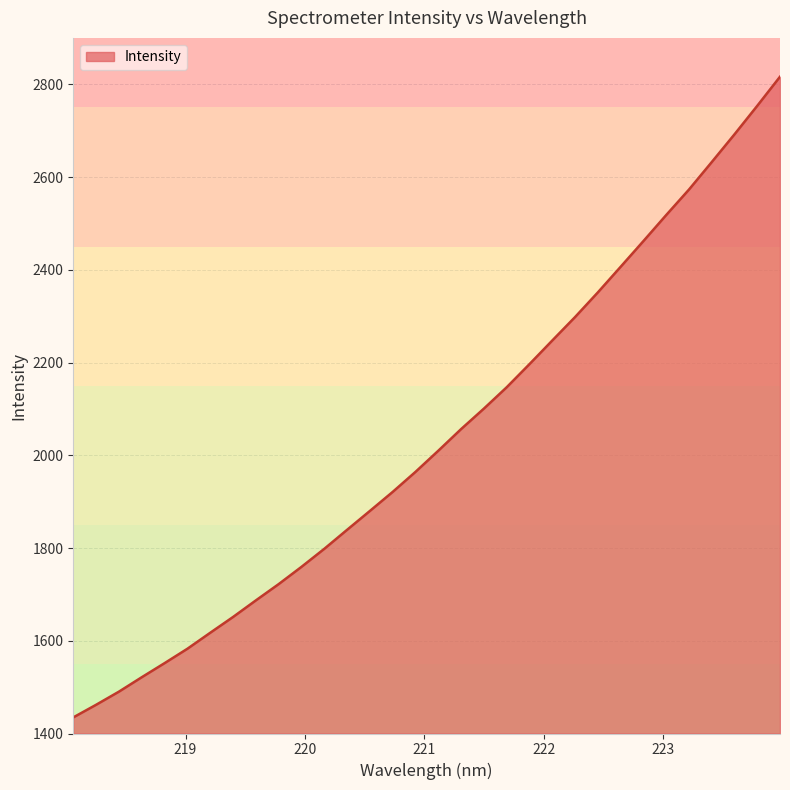

What is the minimum value shown in the chart?

1434.7